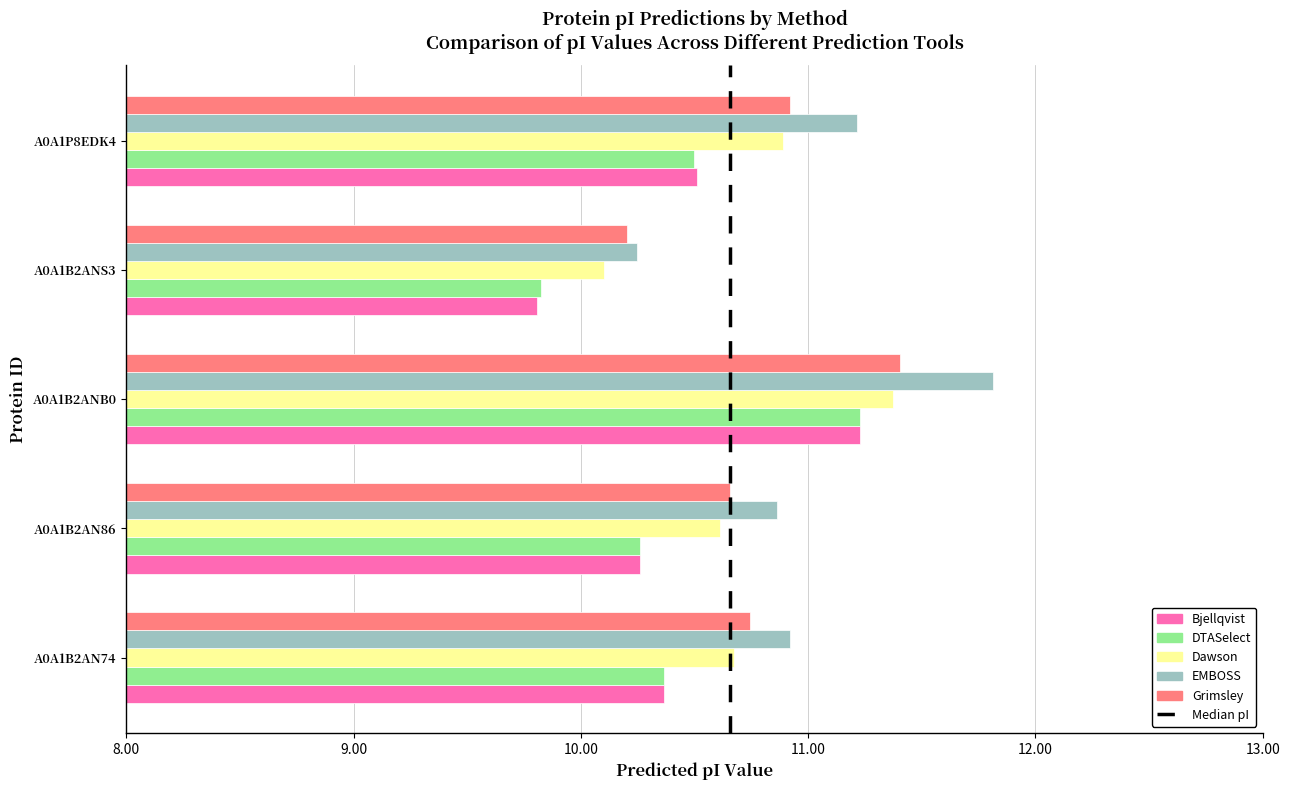

List the labels in order of Dawson value, largest first.

A0A1B2ANB0, A0A1P8EDK4, A0A1B2AN74, A0A1B2AN86, A0A1B2ANS3